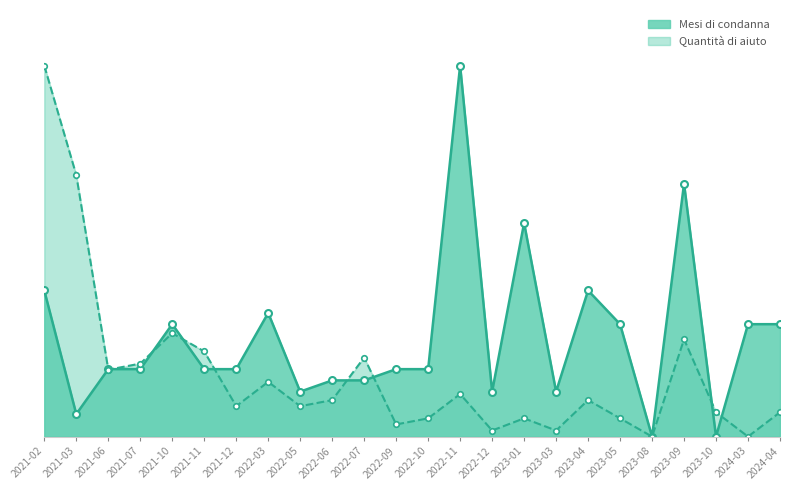

What position from the right is 2021-06?

22